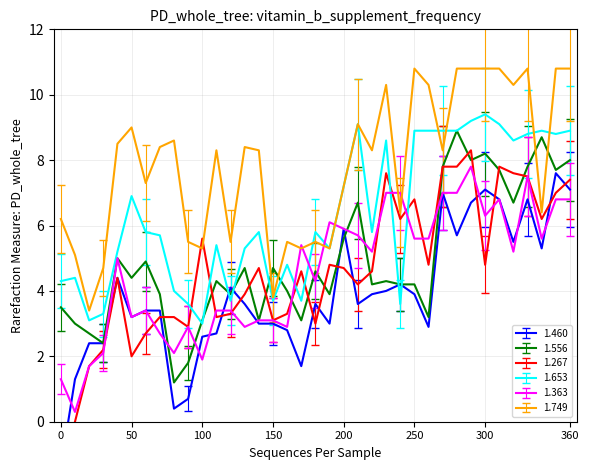

What is the total value across all series at 02:20?

28.0